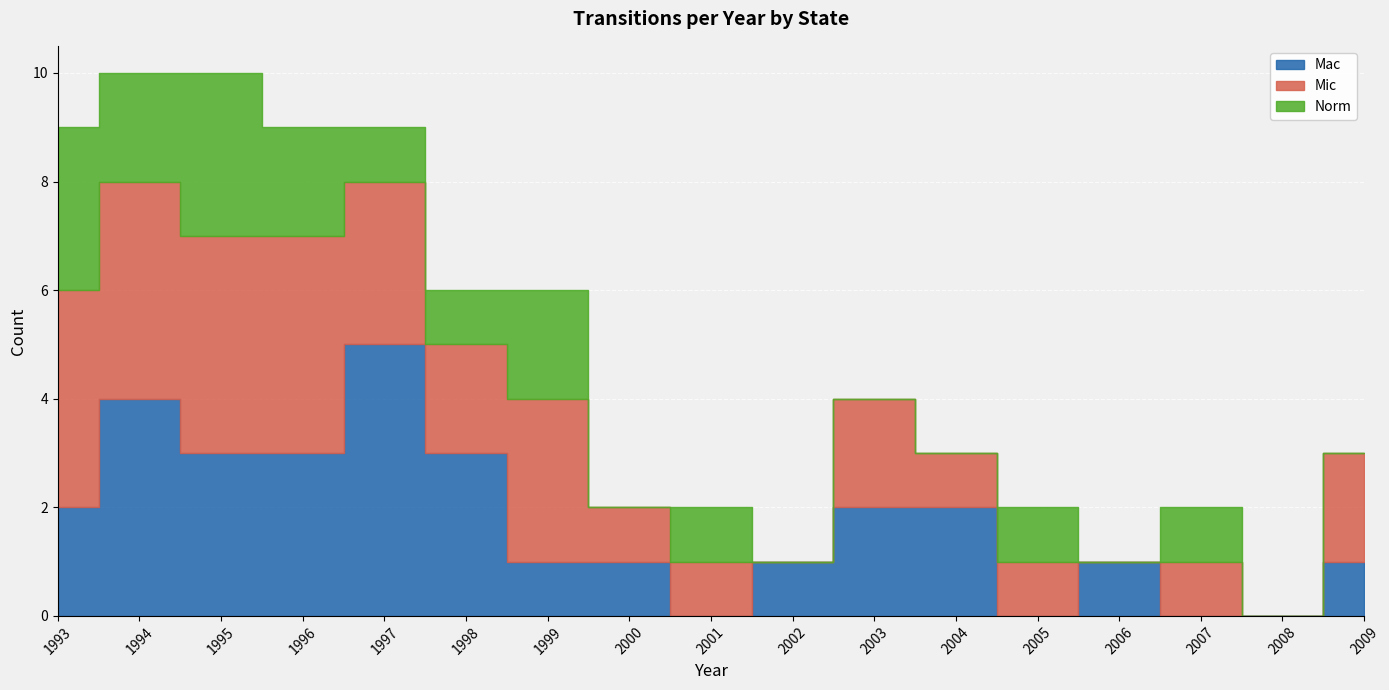

Which series has the largest total across all categories?

Mic